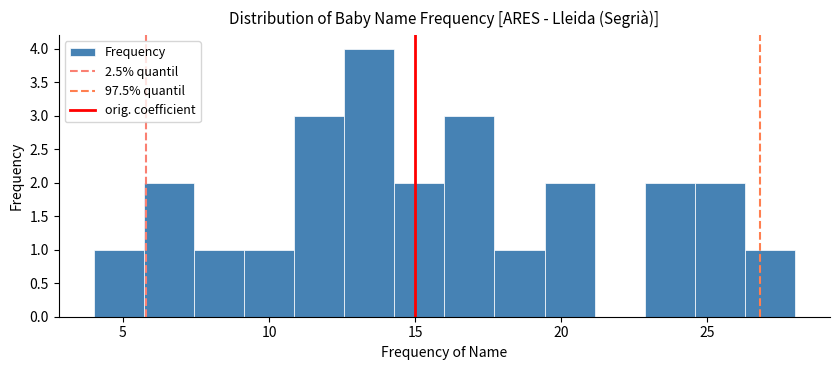

Around what value on the x-axis is the tallest bar? Give the approximate position of its centre, as read against the axis.

13.5